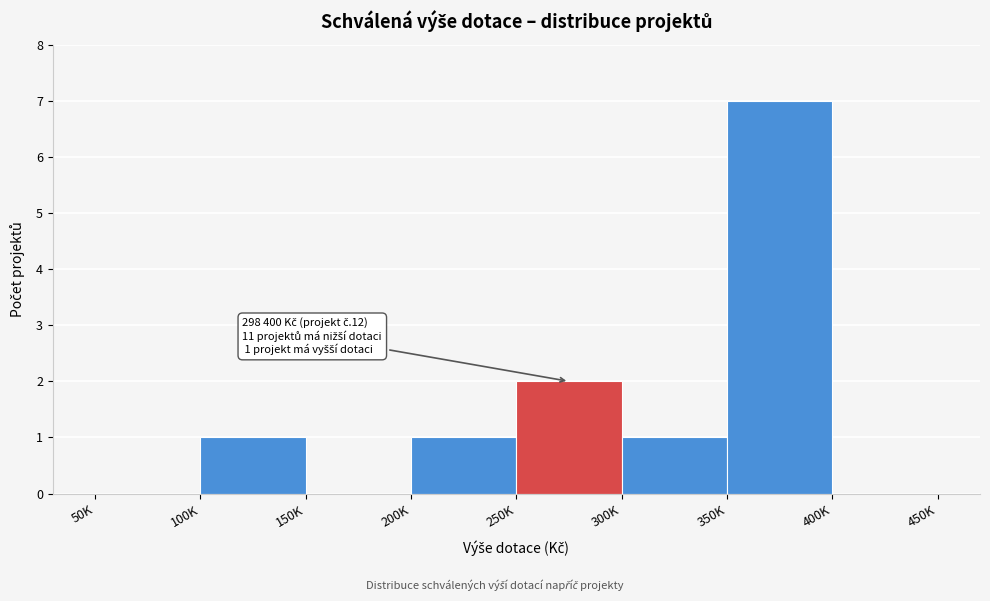

Reading right to left, extract all data points from this chart.

400K=0	350K=7	300K=1	250K=2	200K=1	150K=0	100K=1	50K=0